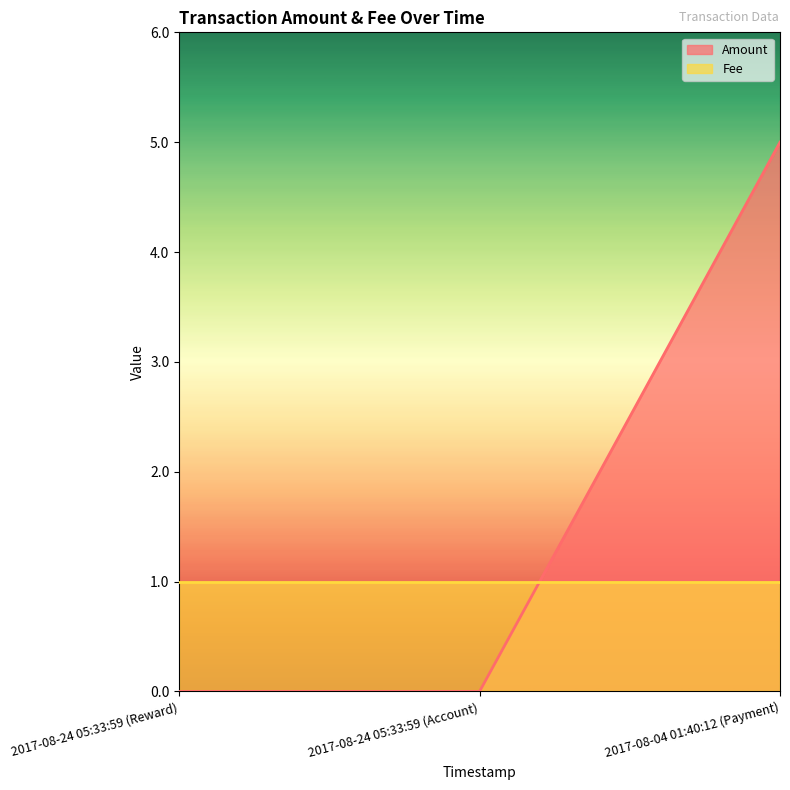

What position from the left is 2017-08-24 05:33:59 (Account)?

2